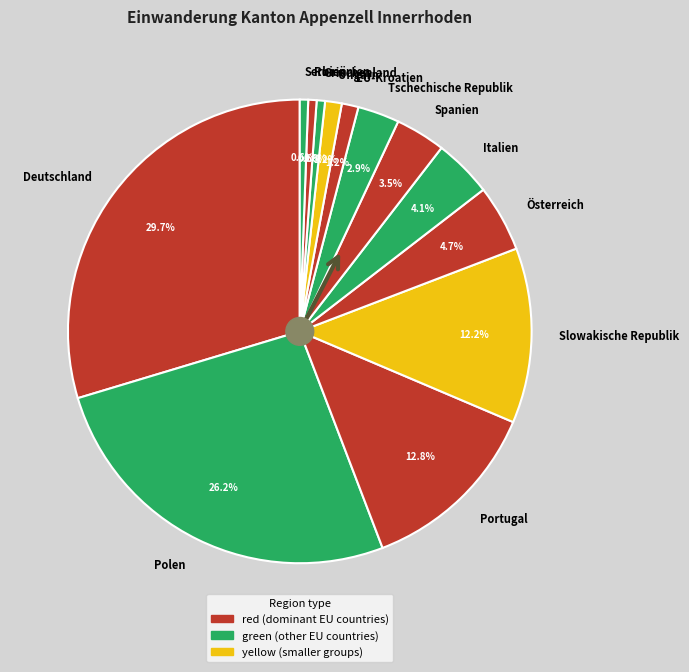

Is there any slice that represents more than half of the pie?

No